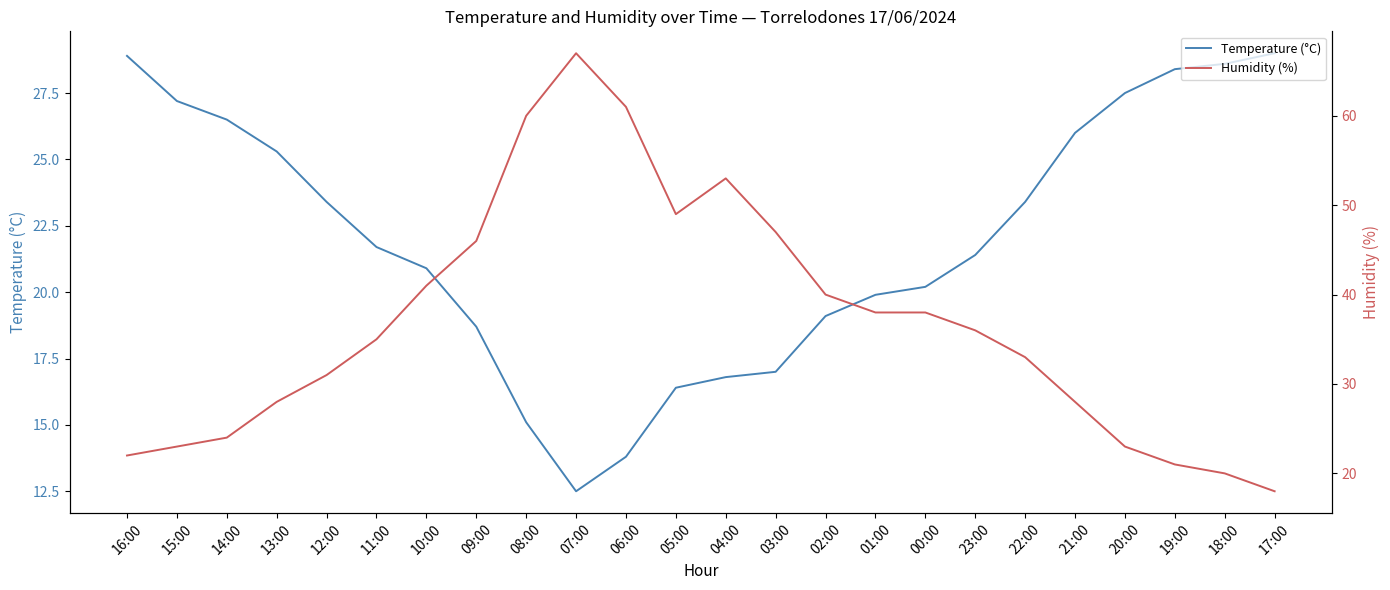

Reading right to left, transcribe all the data shown in this chart.

Temperature (°C): 17:00=29.0	18:00=28.6	19:00=28.4	20:00=27.5	21:00=26.0	22:00=23.4	23:00=21.4	00:00=20.2	01:00=19.9	02:00=19.1	03:00=17.0	04:00=16.8	05:00=16.4	06:00=13.8	07:00=12.5	08:00=15.1	09:00=18.7	10:00=20.9	11:00=21.7	12:00=23.4	13:00=25.3	14:00=26.5	15:00=27.2	16:00=28.9
Humidity (%): 17:00=18.0	18:00=20.0	19:00=21.0	20:00=23.0	21:00=28.0	22:00=33.0	23:00=36.0	00:00=38.0	01:00=38.0	02:00=40.0	03:00=47.0	04:00=53.0	05:00=49.0	06:00=61.0	07:00=67.0	08:00=60.0	09:00=46.0	10:00=41.0	11:00=35.0	12:00=31.0	13:00=28.0	14:00=24.0	15:00=23.0	16:00=22.0